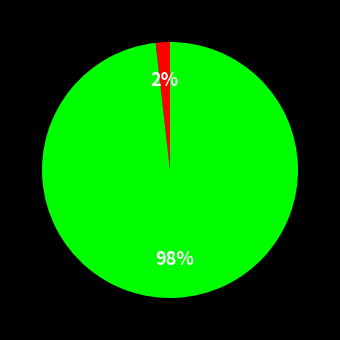

How many slices are in this pie chart?

2